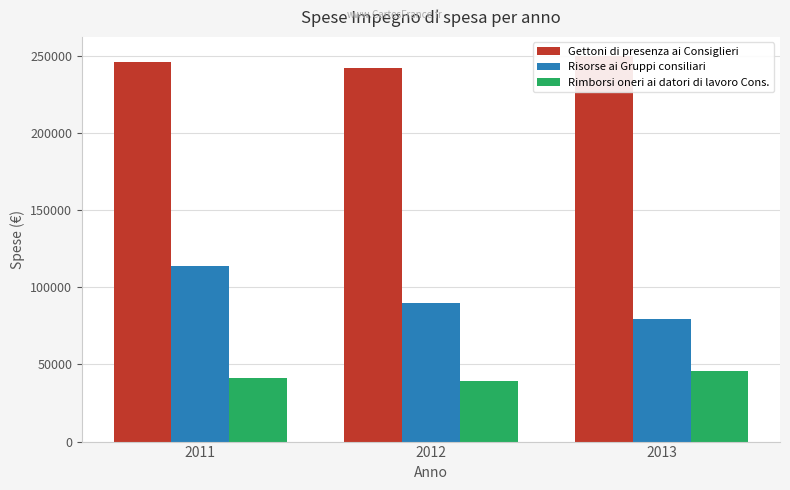

How many series are shown in this chart?

3